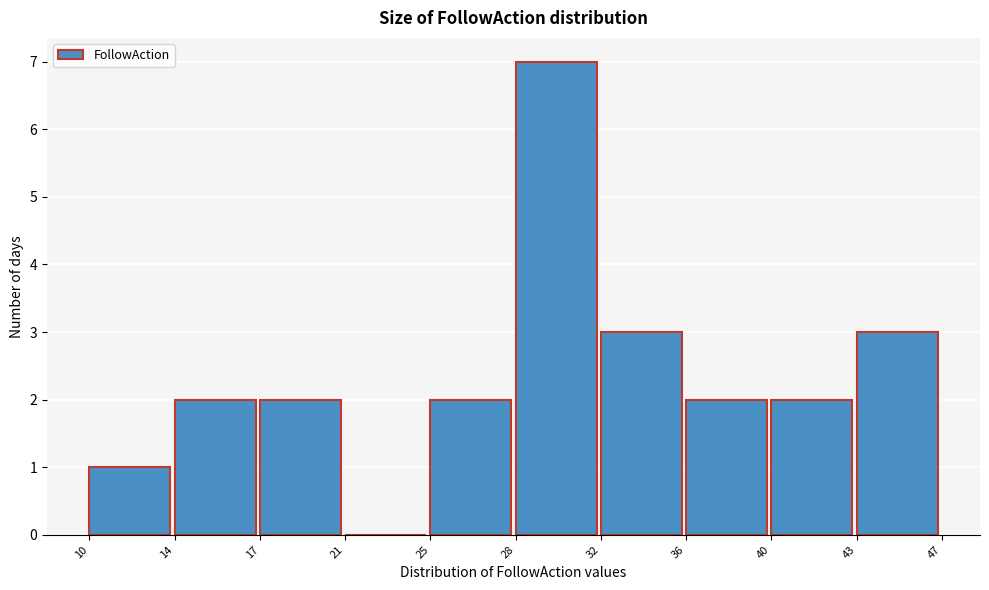

Reading left to right, list all the values displayed in this chart.

10=1	14=2	17=2	21=0	25=2	28=7	32=3	36=2	40=2	43=3